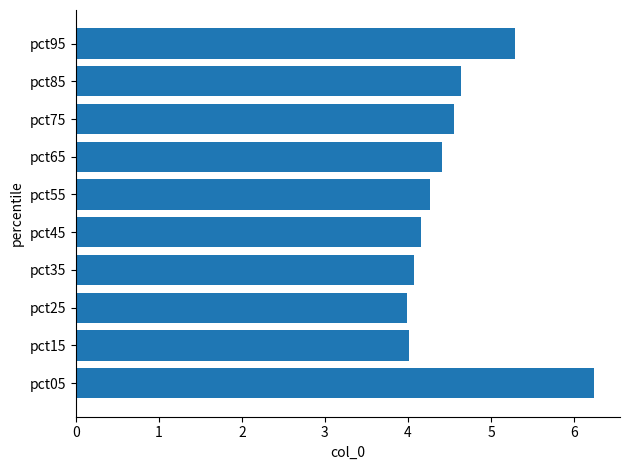

What is the greatest value displayed?

6.2